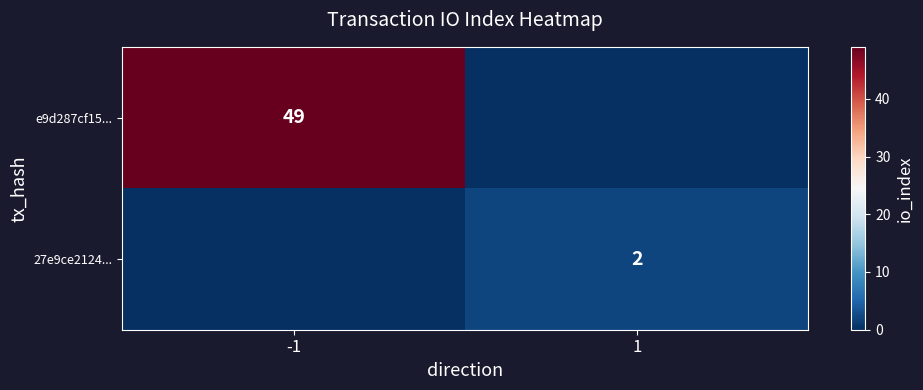

What is the difference between the highest and lowest values at 1?

2